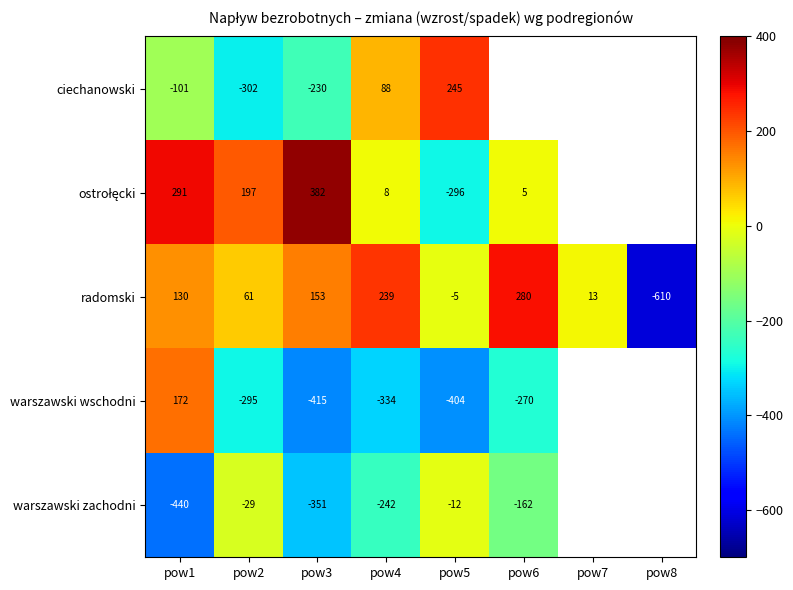

What is the difference between the ciechanowski values at pow1 and pow5?

346